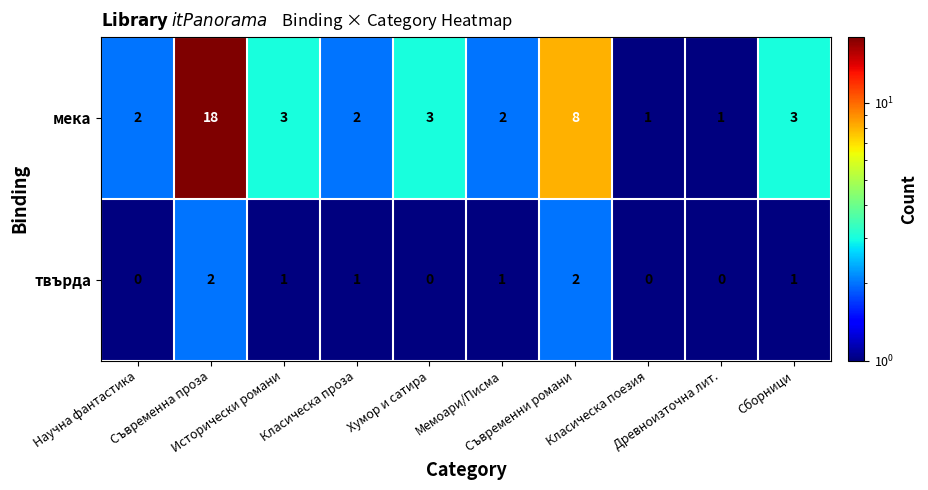

What is the average value of the мека series?

4